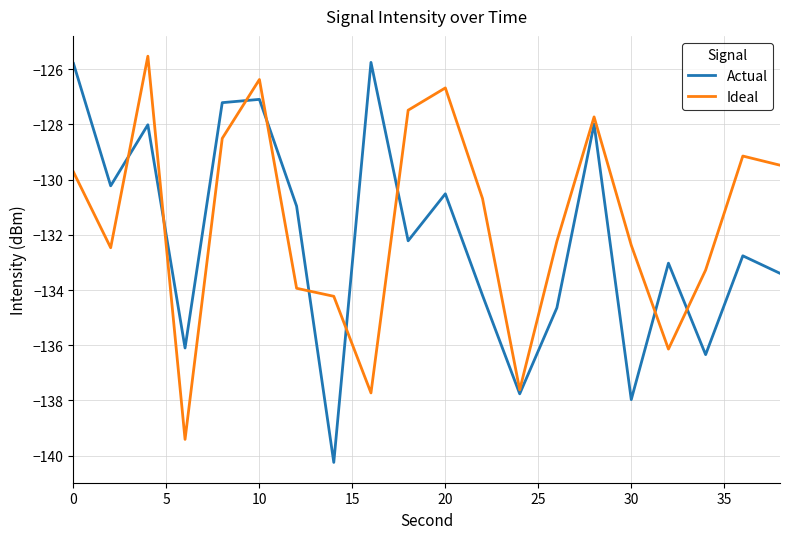

What is the average value of the Actual series?

-132.1